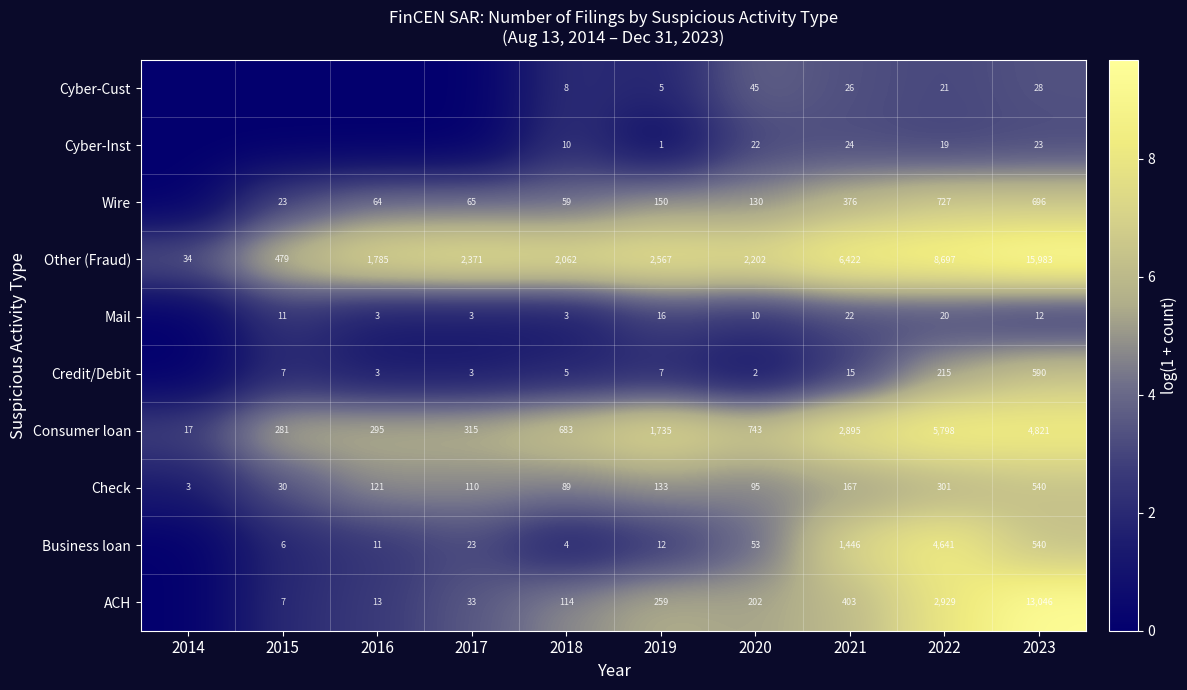

At which category is the sum across all series the highest?

2023